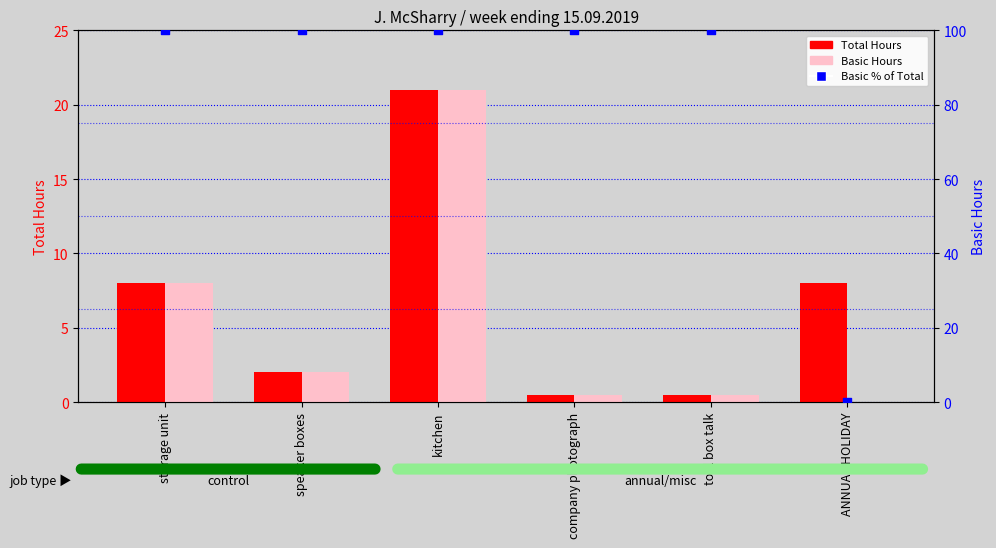

Which series reaches the maximum Y coordinate?

Basic % of Total